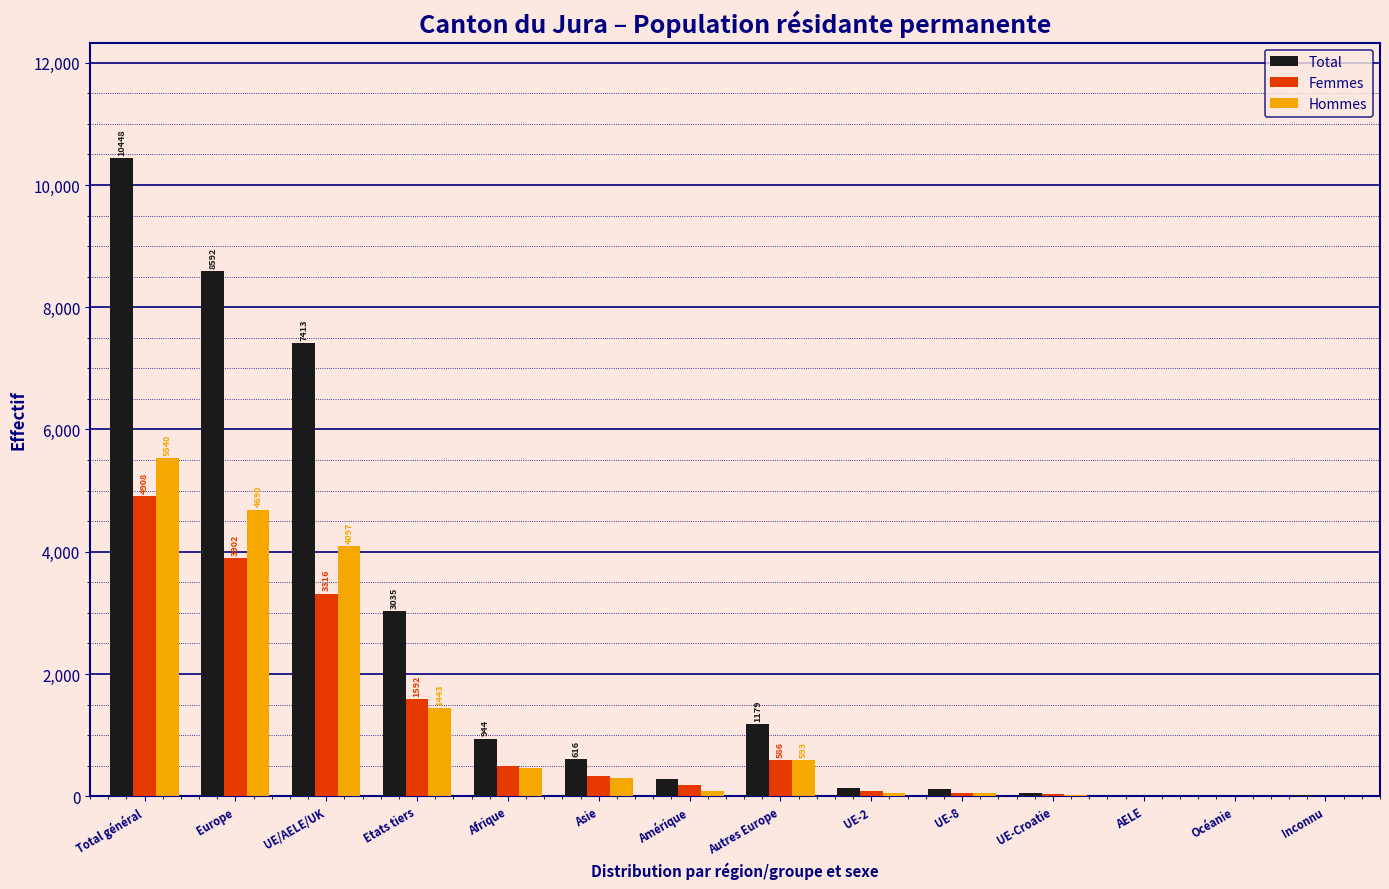

Is the value of Hommes at UE-8 greater than the value of Total at Europe?

No